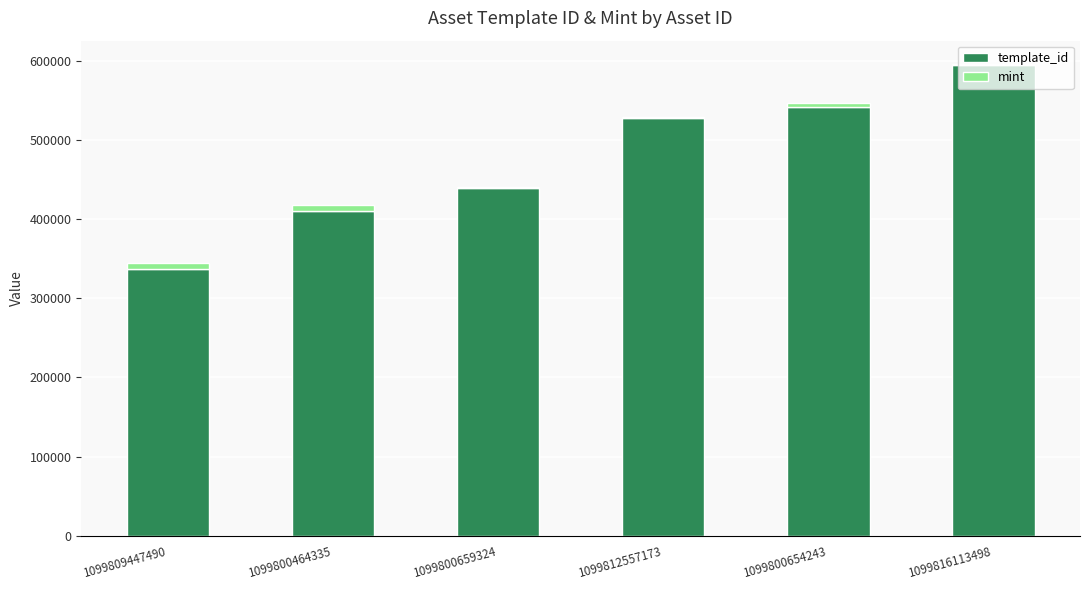

The template_id series shows 661867 at 1099800464335. True or false?

False